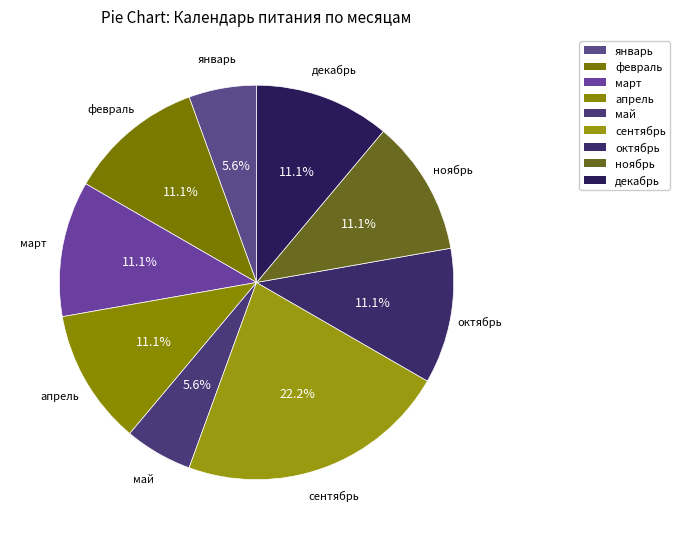

To the nearest percent, what is the difference between the largest and smallest slice percentages?

17%